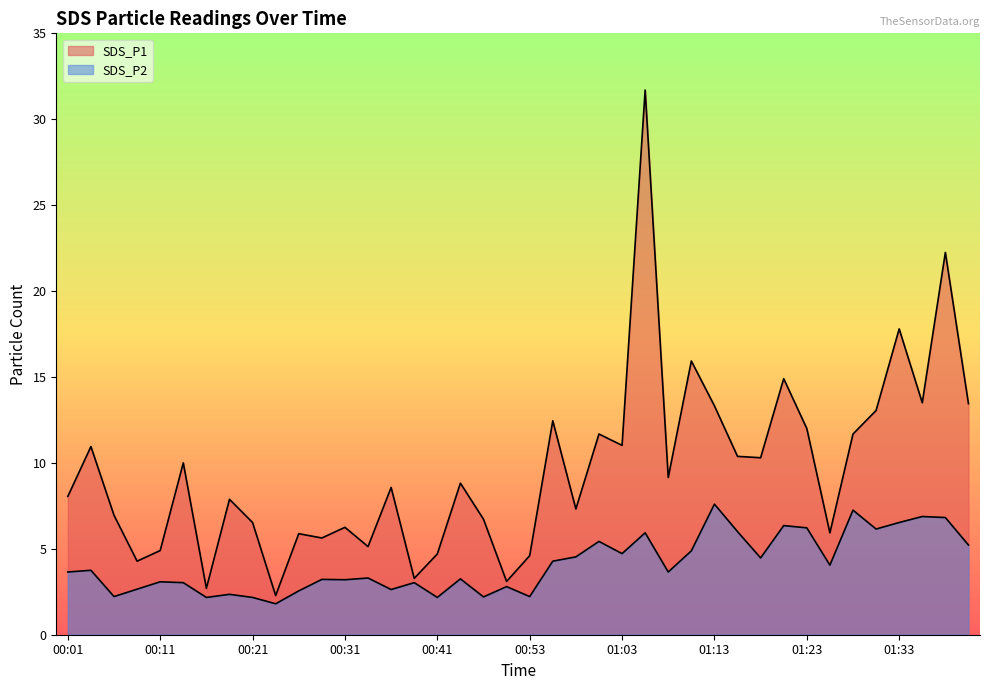

What position from the left is 00:58?

23